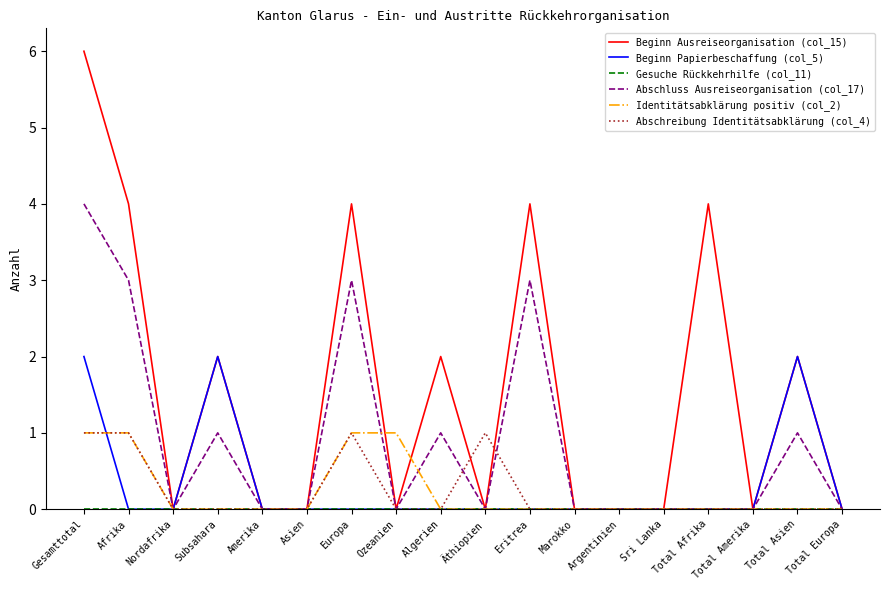

Which series has the largest total across all categories?

Beginn Ausreiseorganisation (col_15)